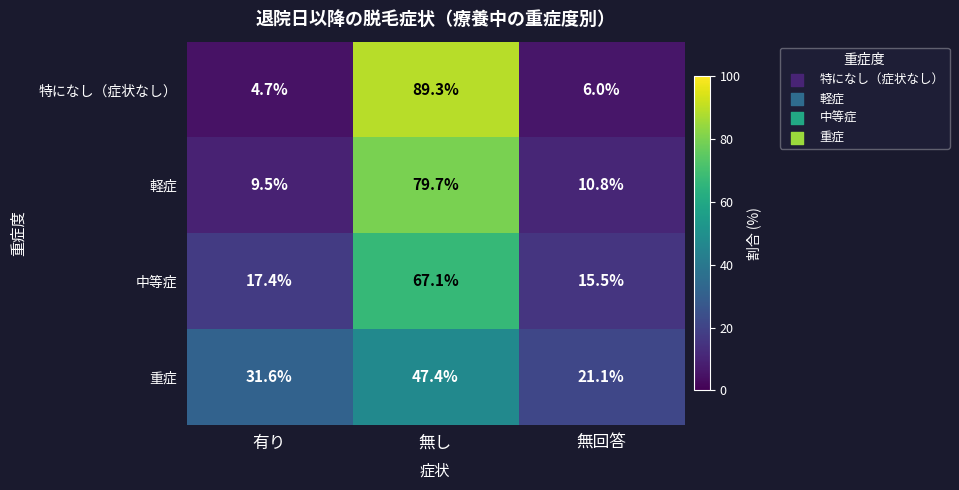

Where does the 中等症 series first go above 17?

有り